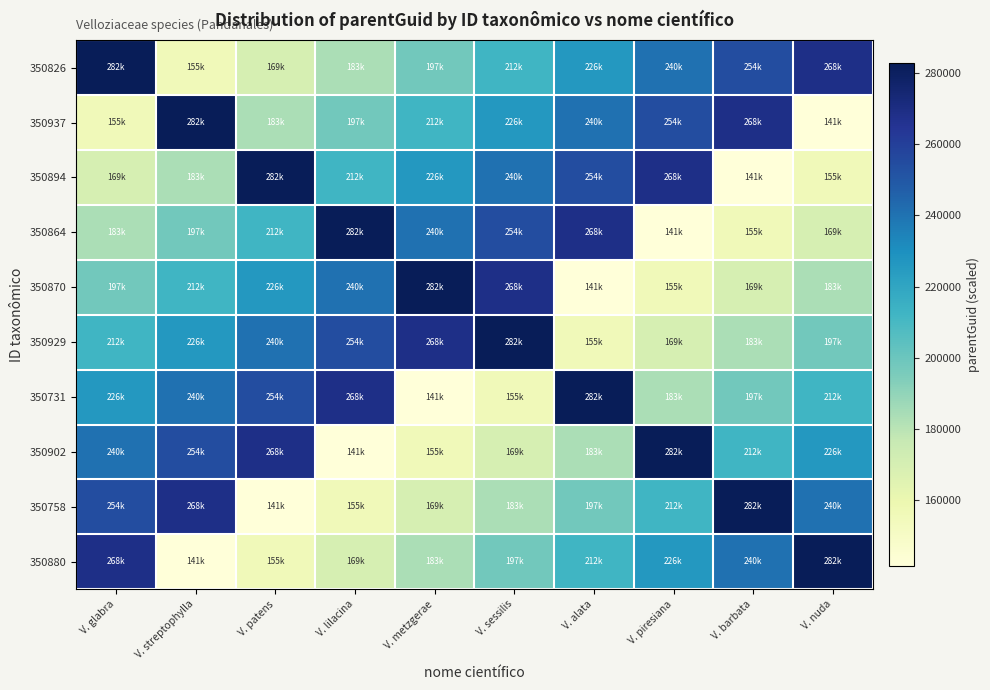

What is the difference between the highest and lowest values at V. alata?

141381.5